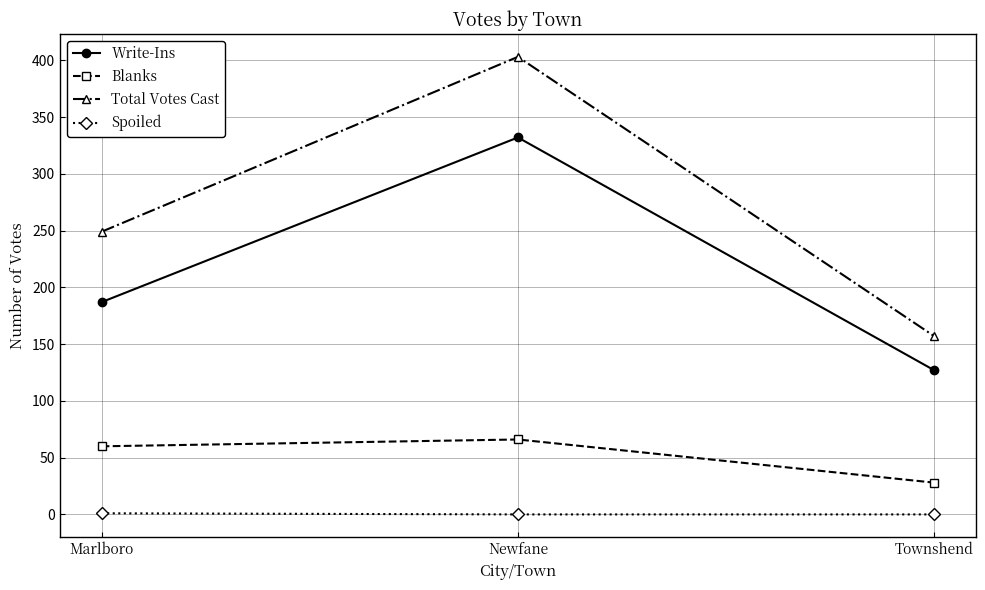

What is the difference between the Write-Ins values at Newfane and Marlboro?

145